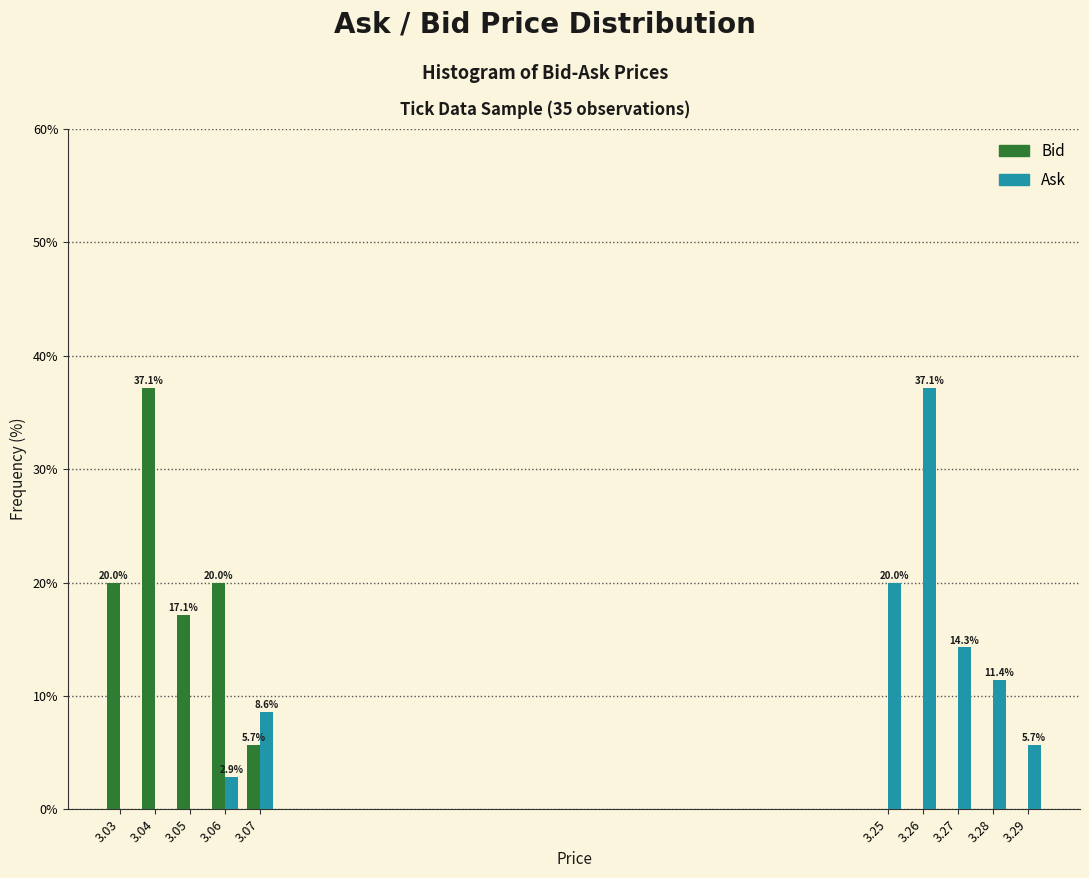

In the Bid series, which range on the x-axis has the tallest bar?

3.035 to 3.045